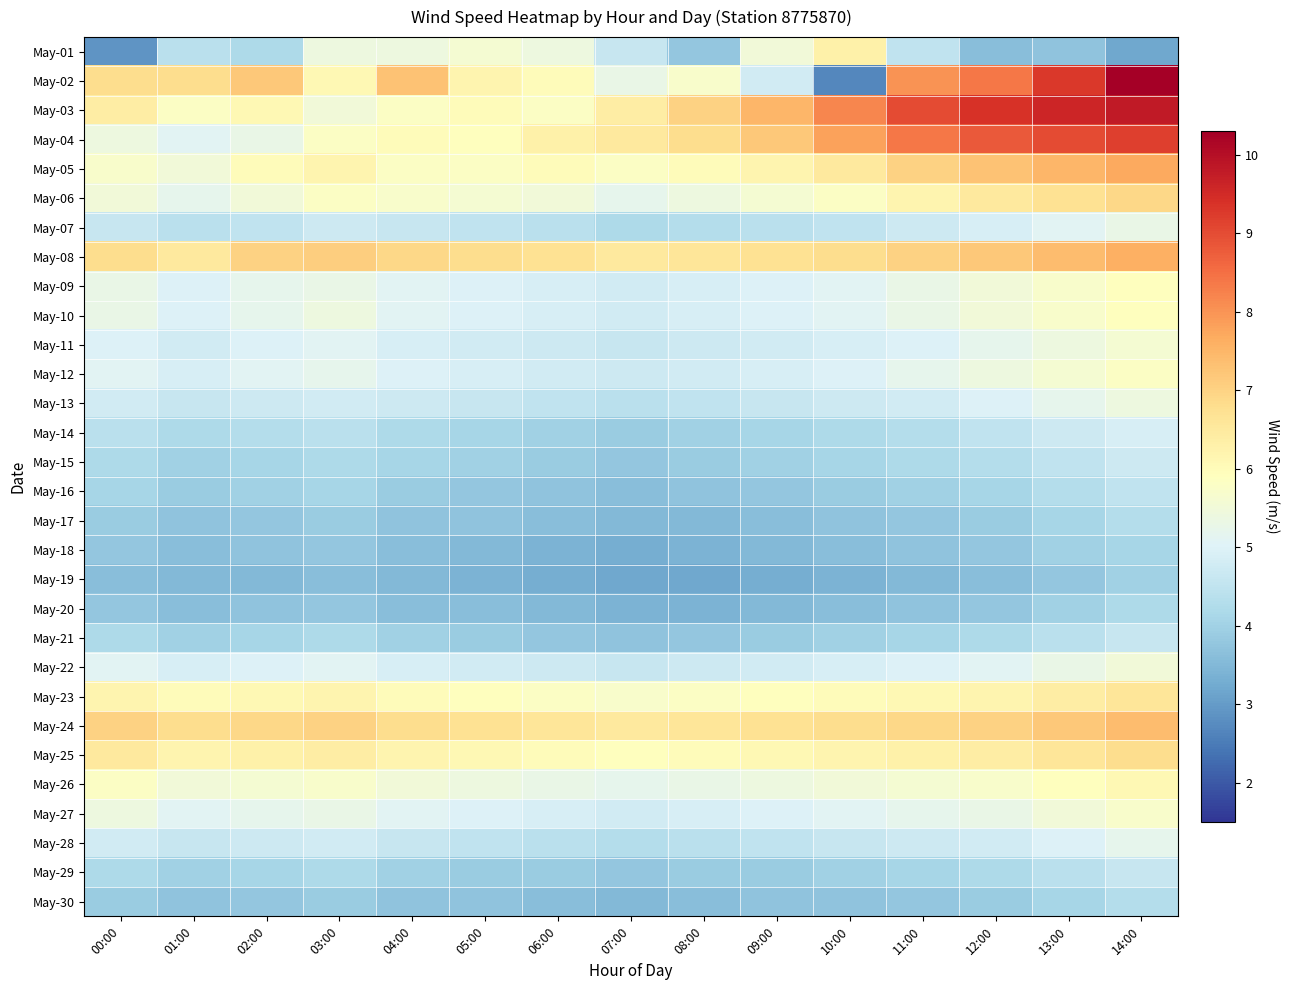

At 05:00, list the series in order from smallest to largest.

May-19, May-18, May-20, May-17, May-30, May-16, May-21, May-29, May-15, May-14, May-07, May-28, May-13, May-11, May-22, May-12, May-09, May-10, May-27, May-26, May-01, May-06, May-05, May-04, May-23, May-03, May-25, May-02, May-24, May-08